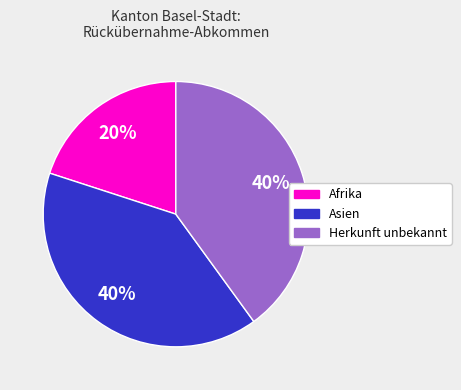

To the nearest percent, what portion does Asien represent?

40%